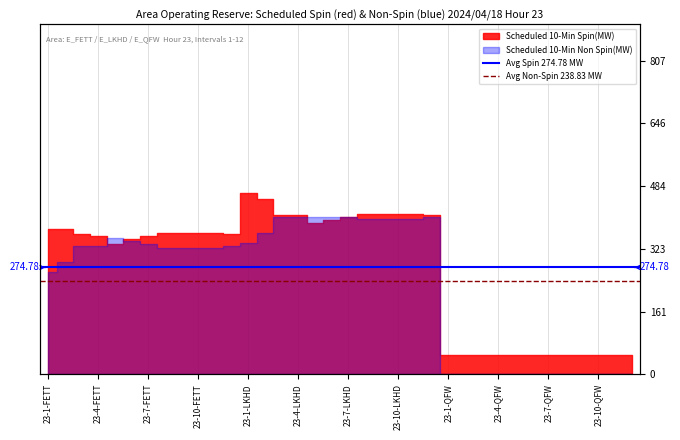

What is the label of the 1st point from the left?

23-1-FETT